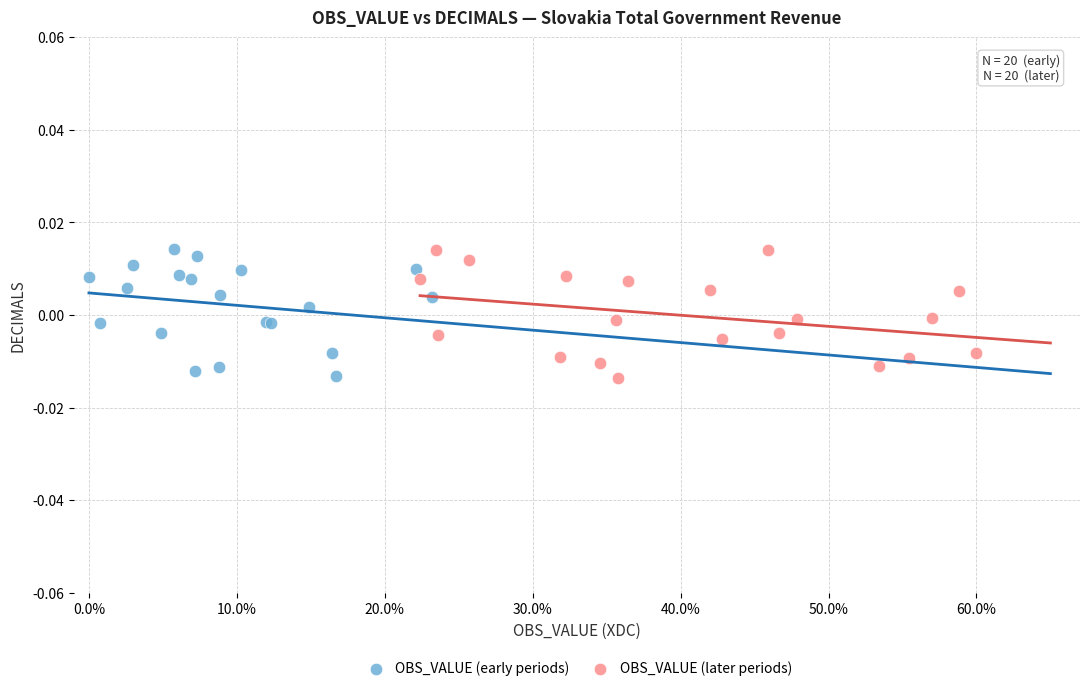

What are all the series names shown in the legend?

OBS_VALUE (early periods), OBS_VALUE (later periods)